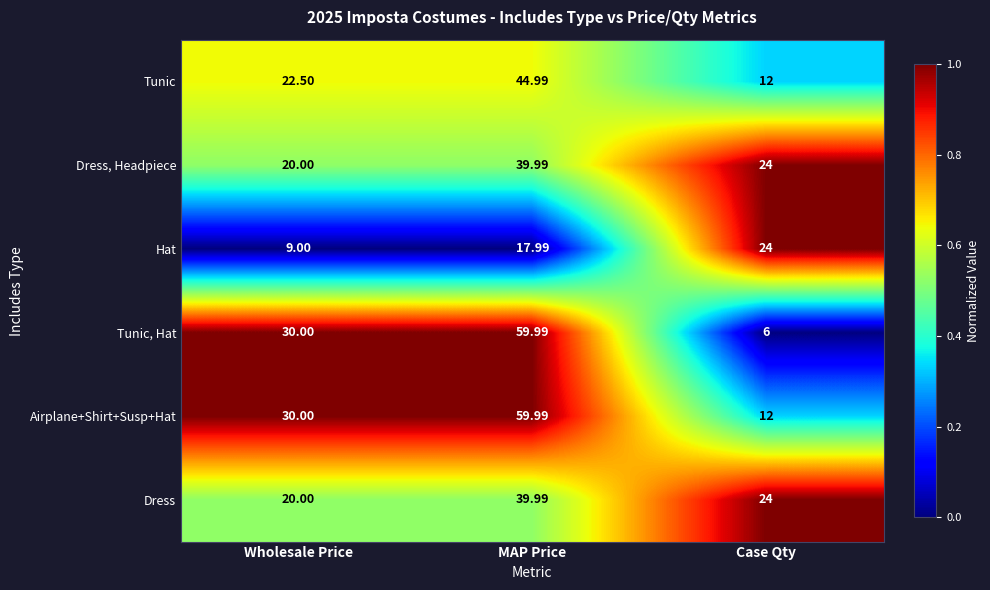

Which series changed the most between MAP Price and Case Qty?

Tunic, Hat